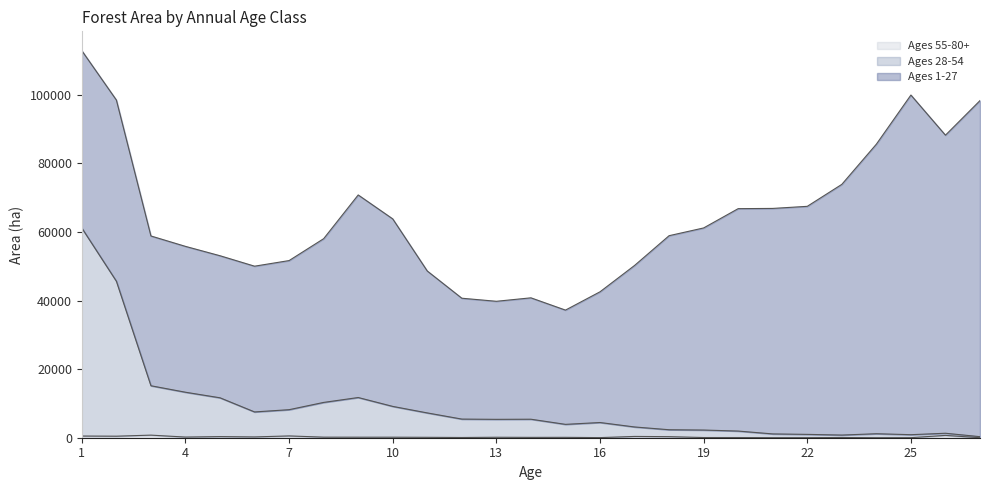

In Ages 28-54, how many points are higher than both neighbors (excluding endpoints)?

5